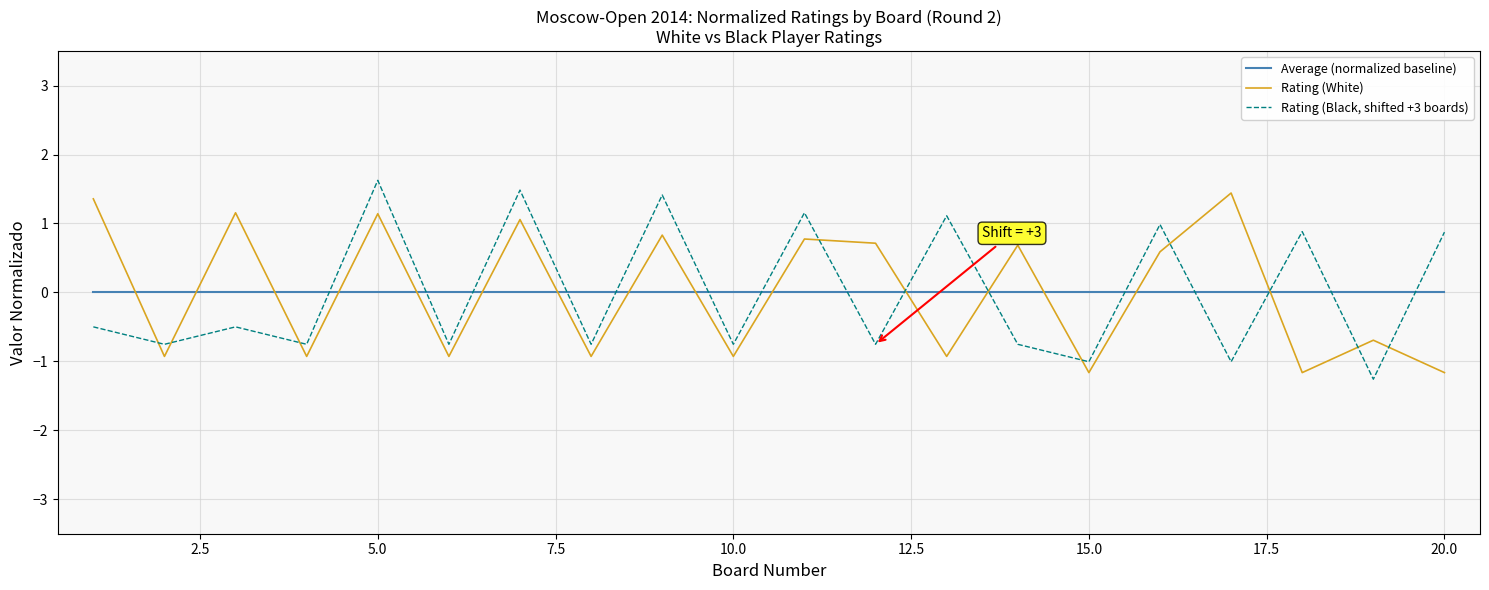

What is the maximum value for Rating (Black, shifted +3 boards)?

1.6